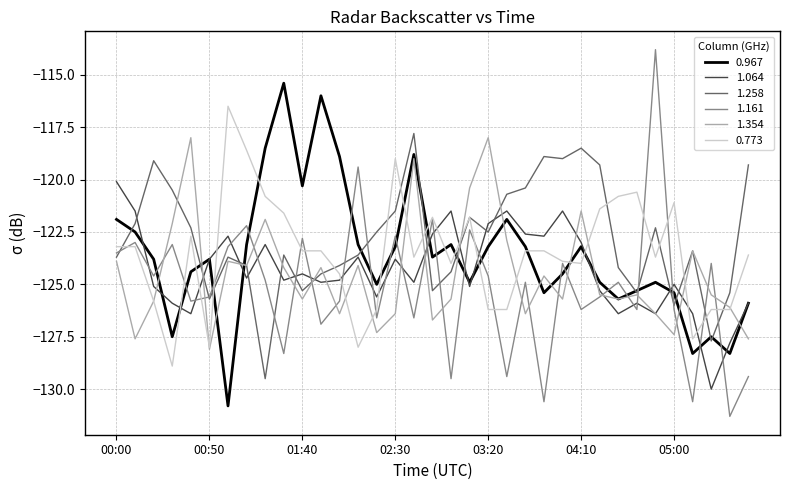

Does the chart have visible grid lines?

Yes